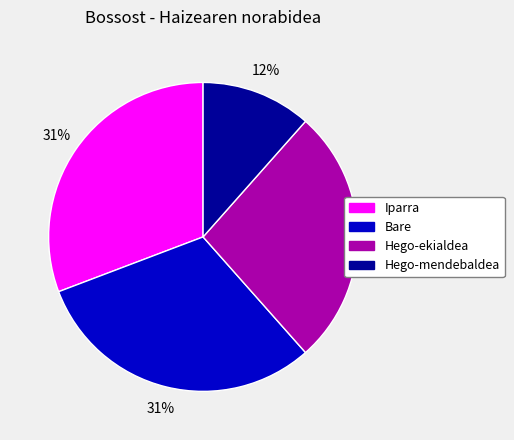

Does Iparra represent more than half of the total?

No